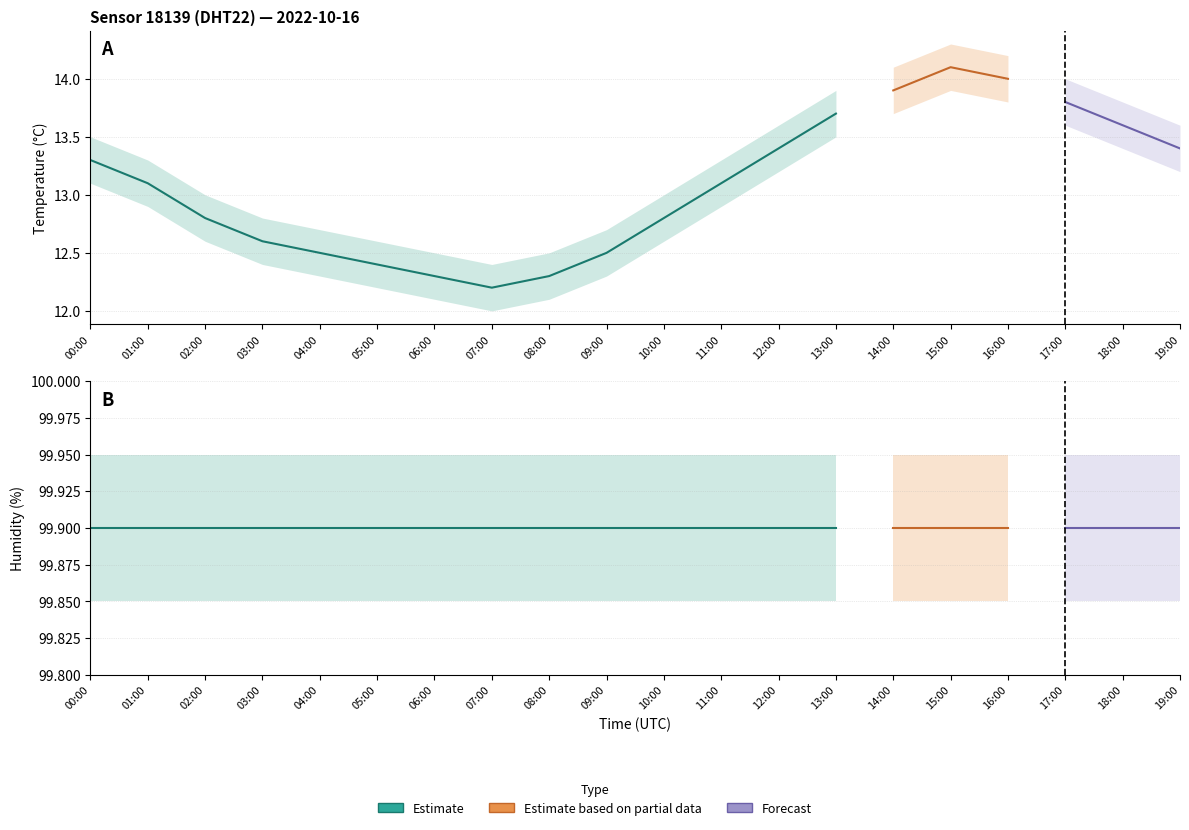

What is the difference between the temperature values at 17:00 and 03:00?

1.2